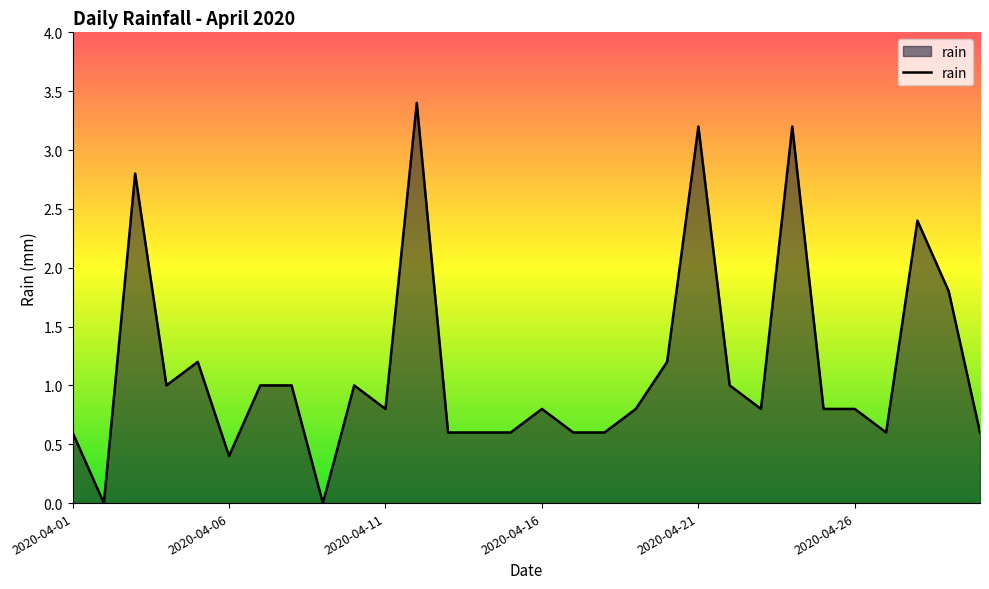

How many lines are shown in the chart?

1